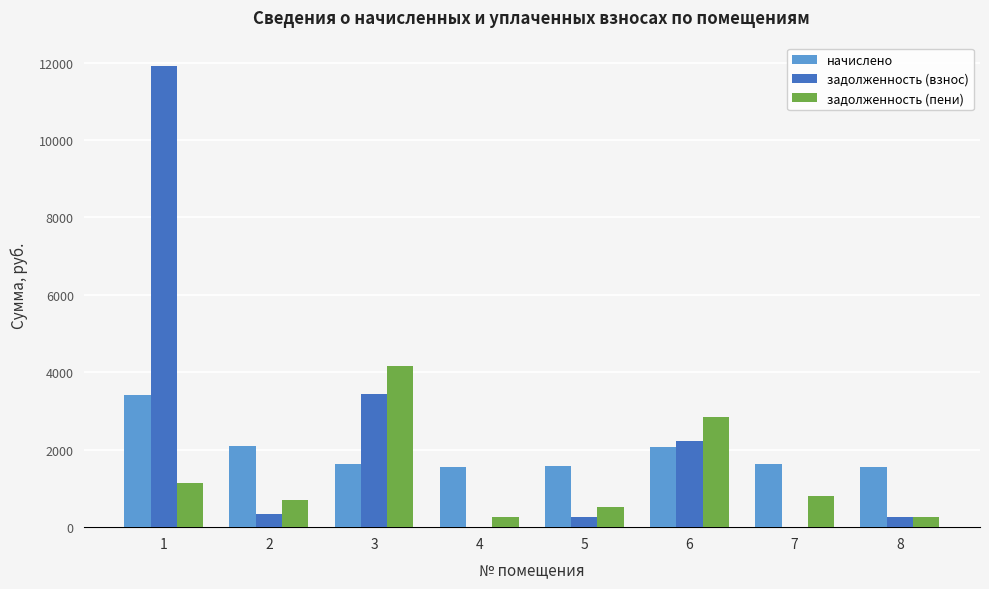

What is the average value of the начислено series?

1944.8